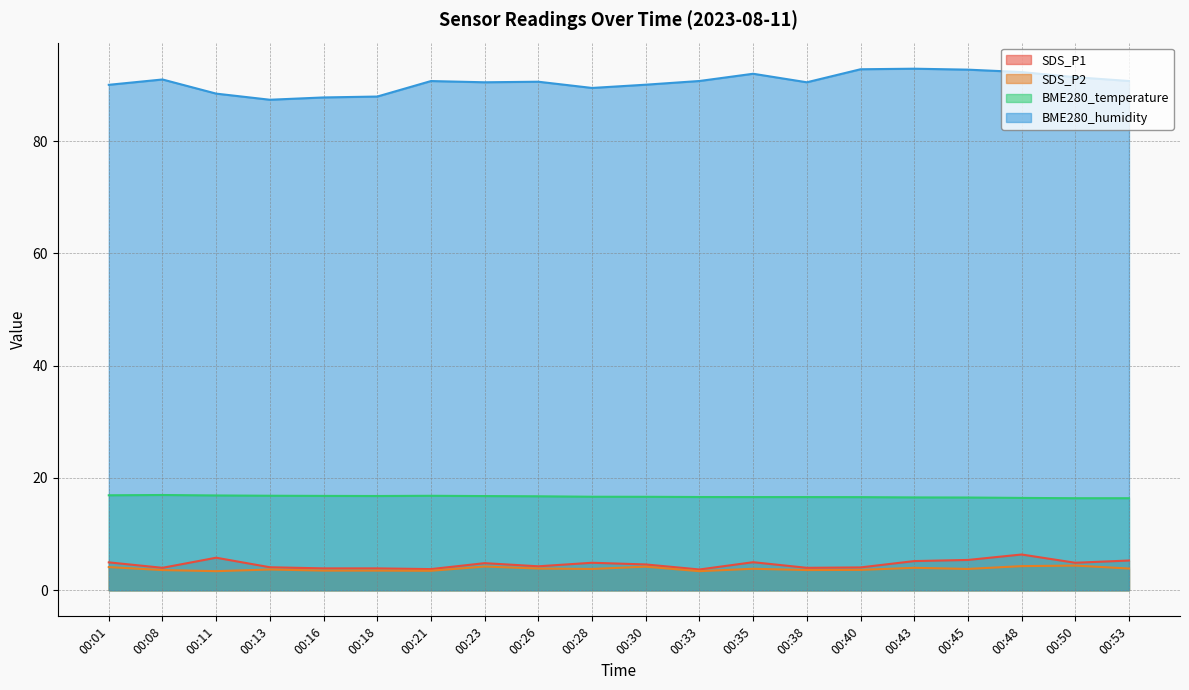

Which series has the largest range (max minus min)?

BME280_humidity